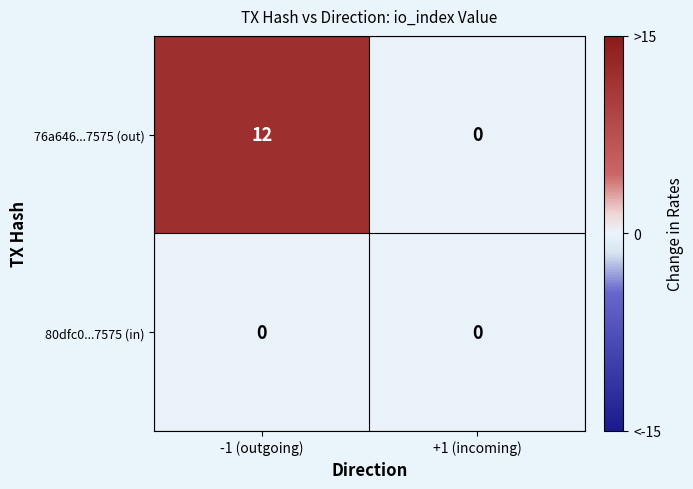

What is the greatest value displayed?

12